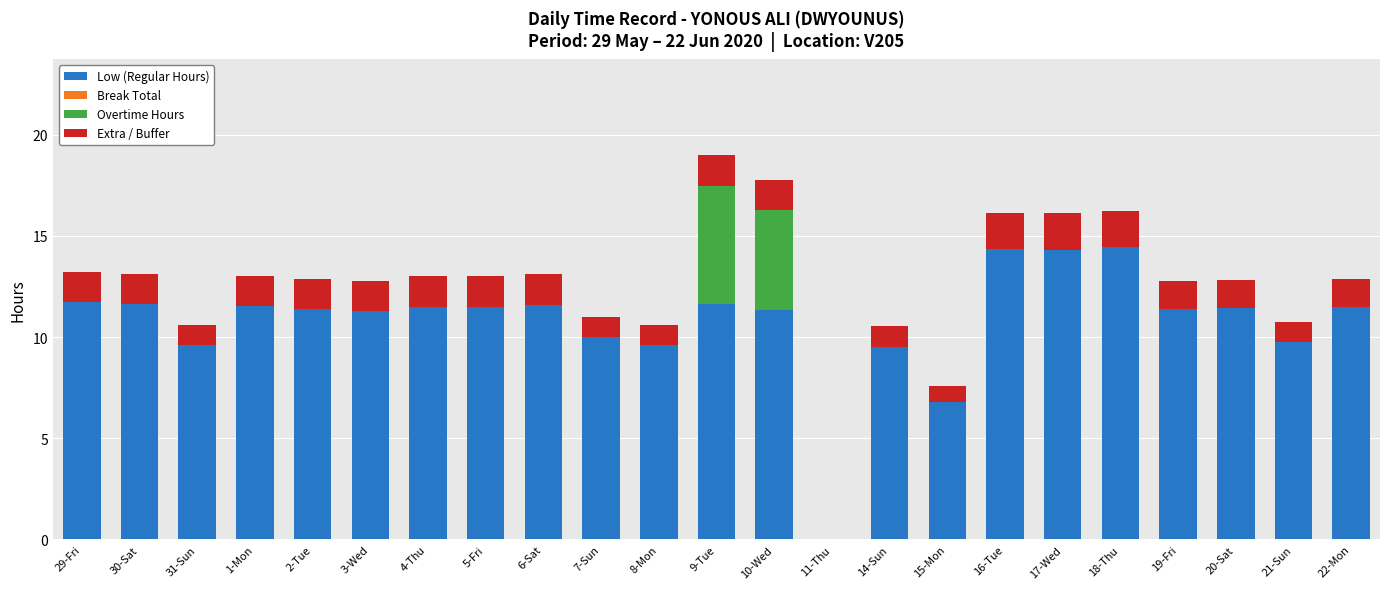

What is the total value across all series at 20-Sat?

12.8